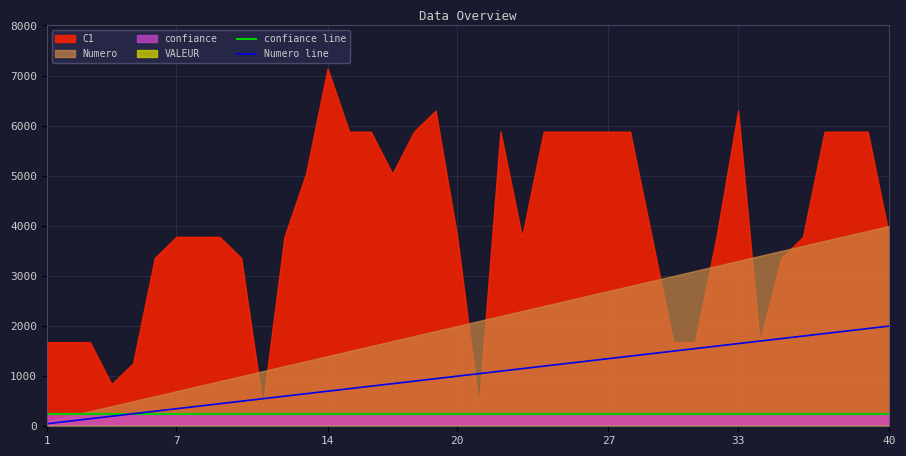

What is the highest value of the Numero line series?

2000